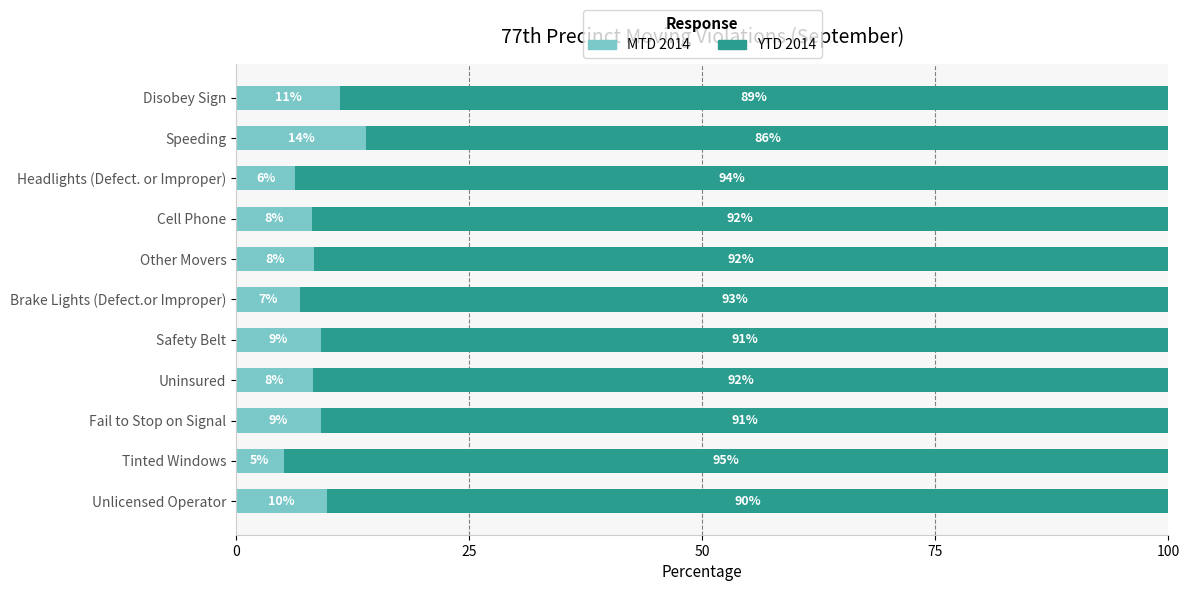

What is the total value across all series at Speeding?

100.0